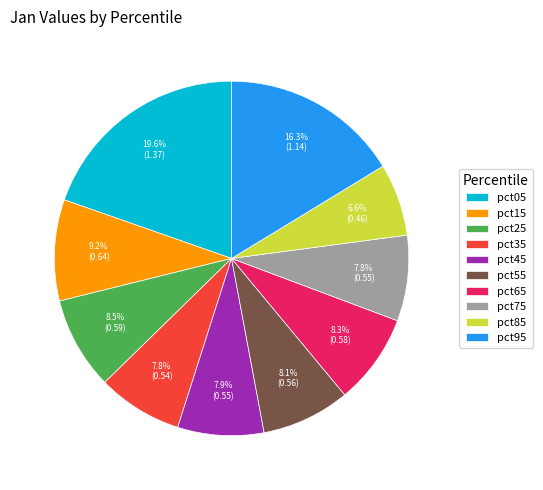

What percentage is the pct15 slice, to the nearest percent?

9%